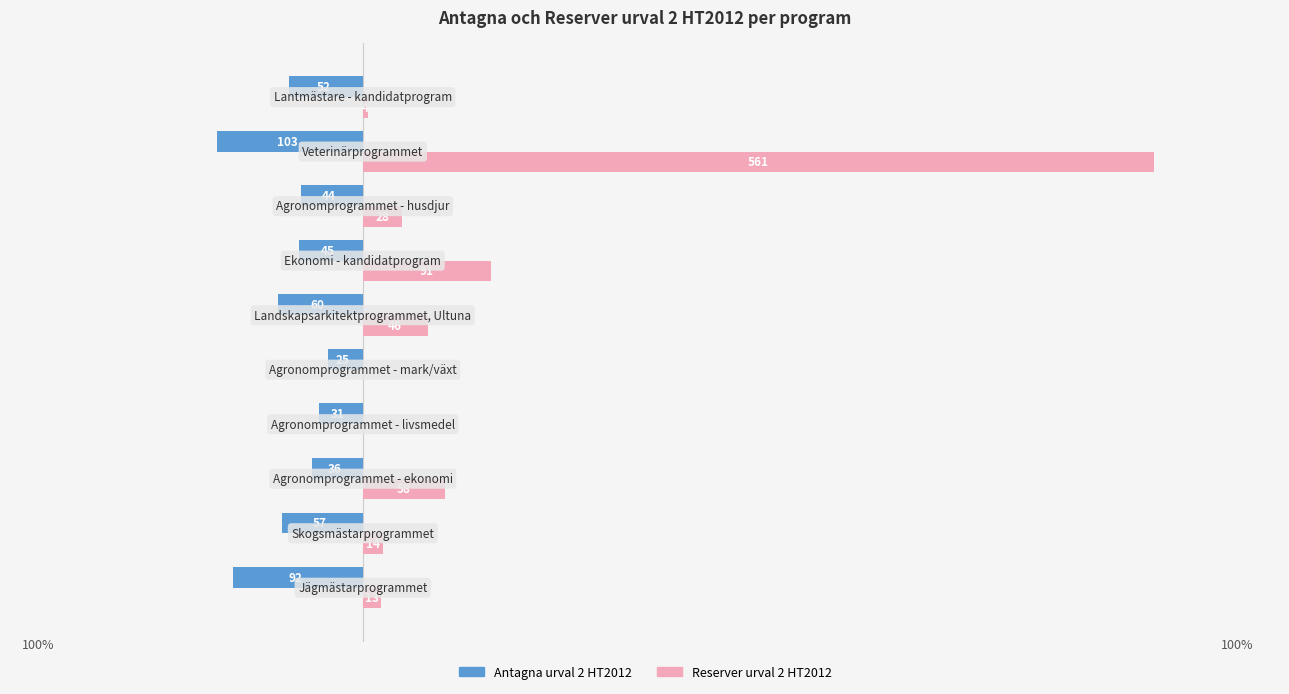

Reading right to left, transcribe all the data shown in this chart.

Antagna urval 2 HT2012: -52	-103	-44	-45	-60	-25	-31	-36	-57	-92
Reserver urval 2 HT2012: 4	561	28	91	46	0	0	58	14	13